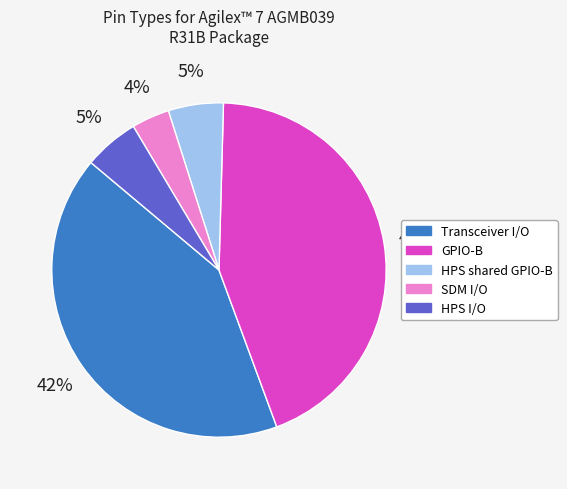

Do HPS I/O and SDM I/O together represent more than half of the pie?

No